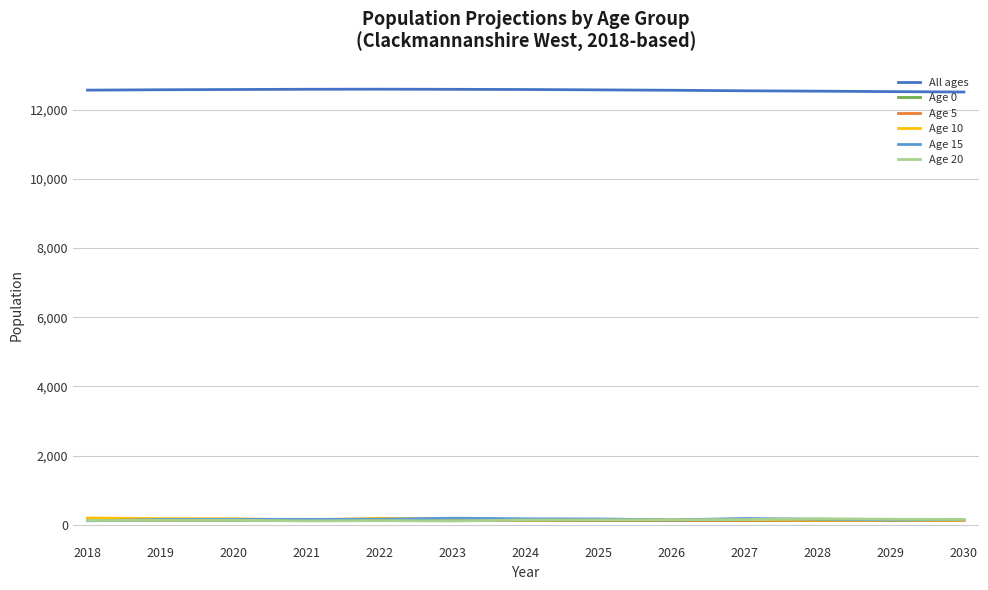

Is the value of Age 10 at 2023 greater than the value of All ages at 2021?

No